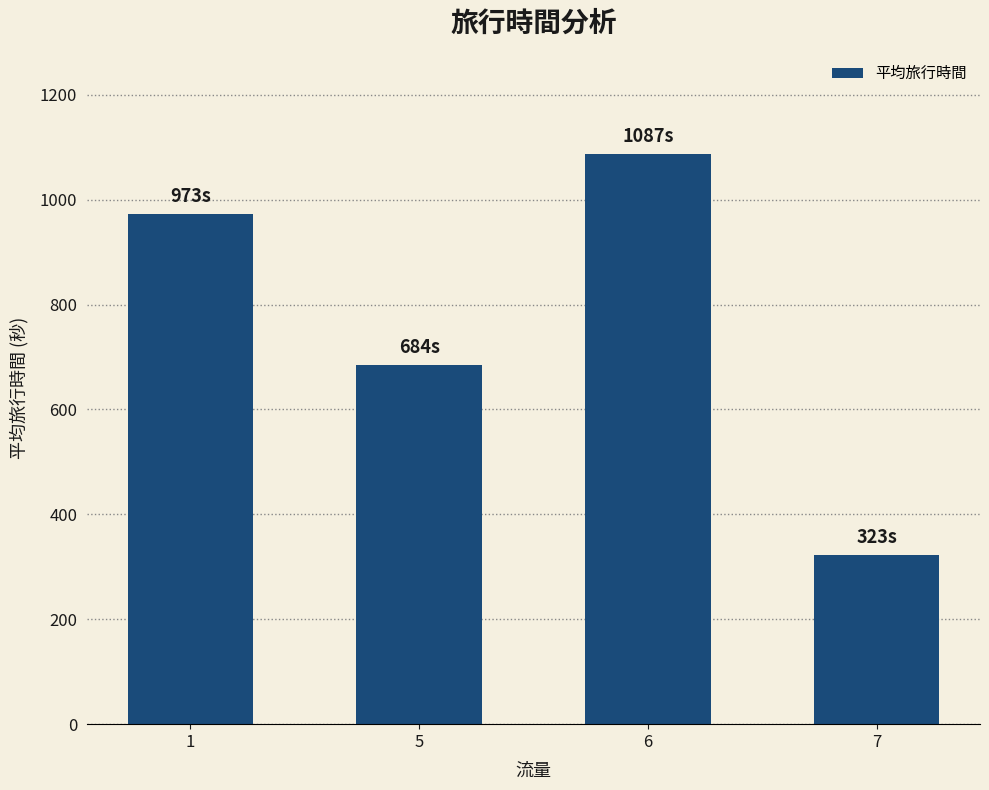

What is the change in value from 1 to 5?

-288.9